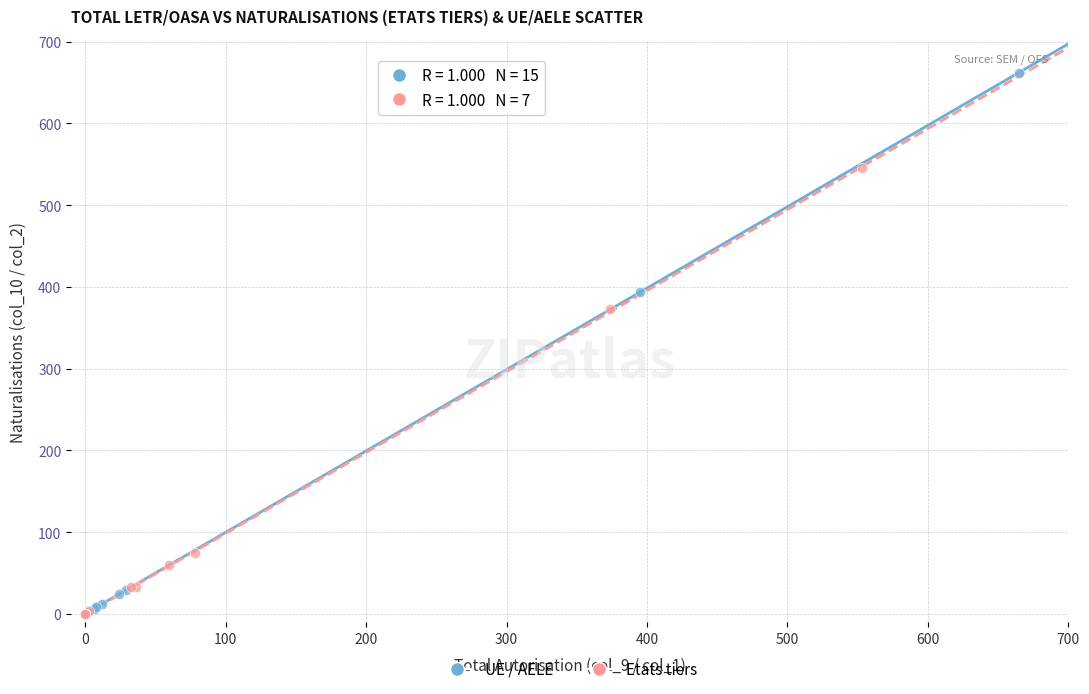

Which series has the widest spread of Y values?

UE / AELE